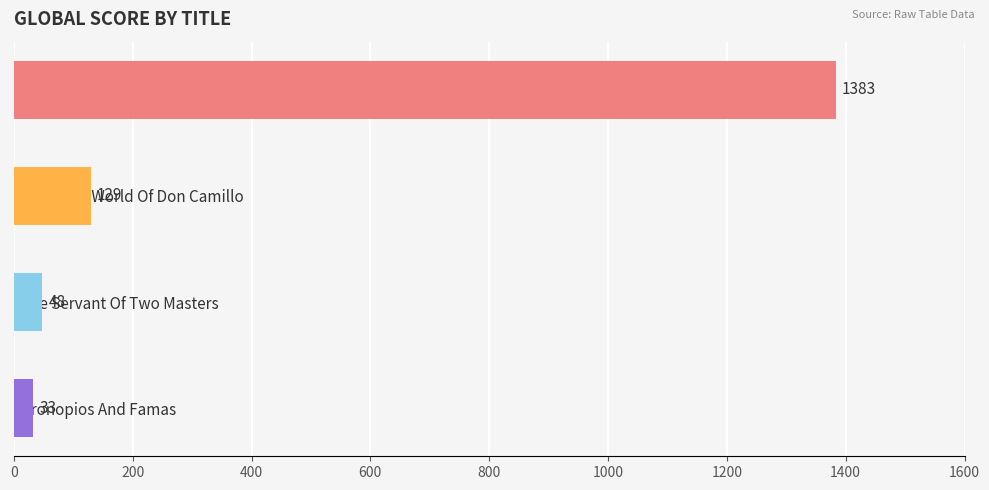

Rank the categories by value from lowest to highest.

Cronopios And Famas, The Servant Of Two Masters, The Little World Of Don Camillo, Decameron